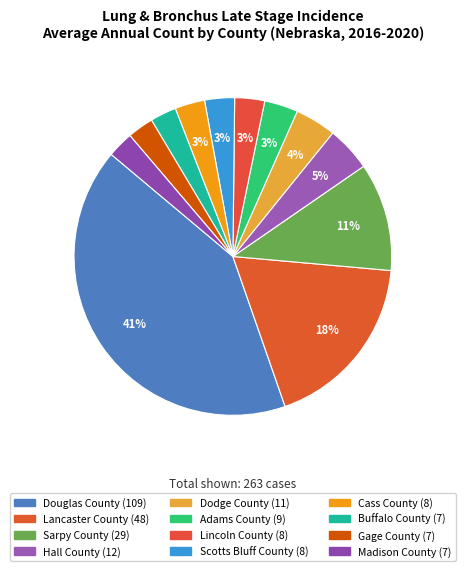

To the nearest percent, what portion does Cass County represent?

3%